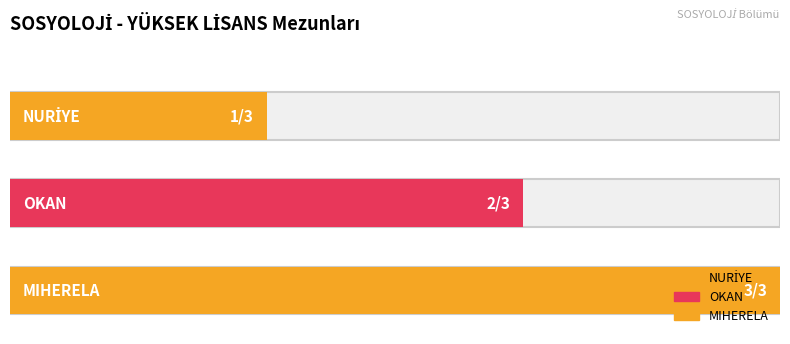

True or false: the data shows 2 at OKAN.

True